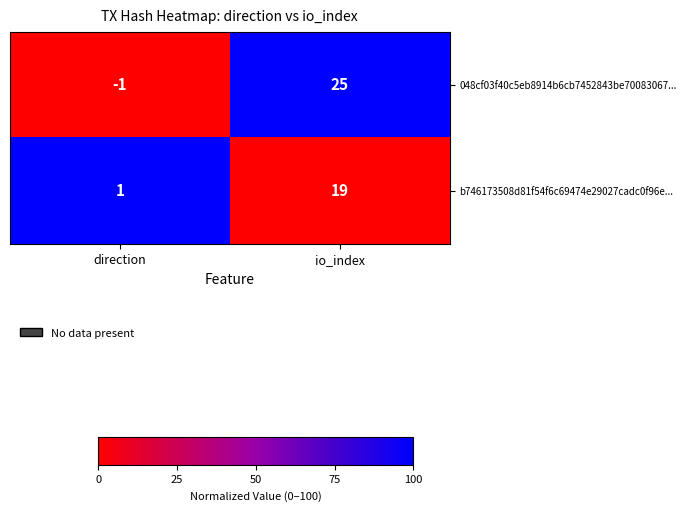

What is the difference between the highest and lowest values at direction?

2